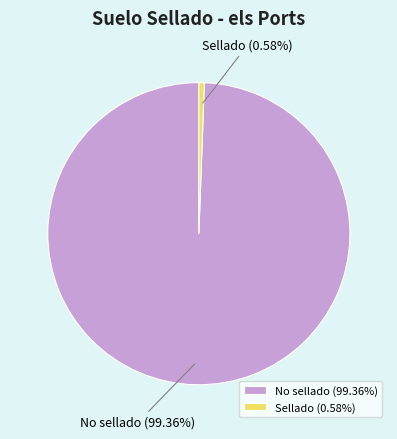

How many slices are in this pie chart?

2